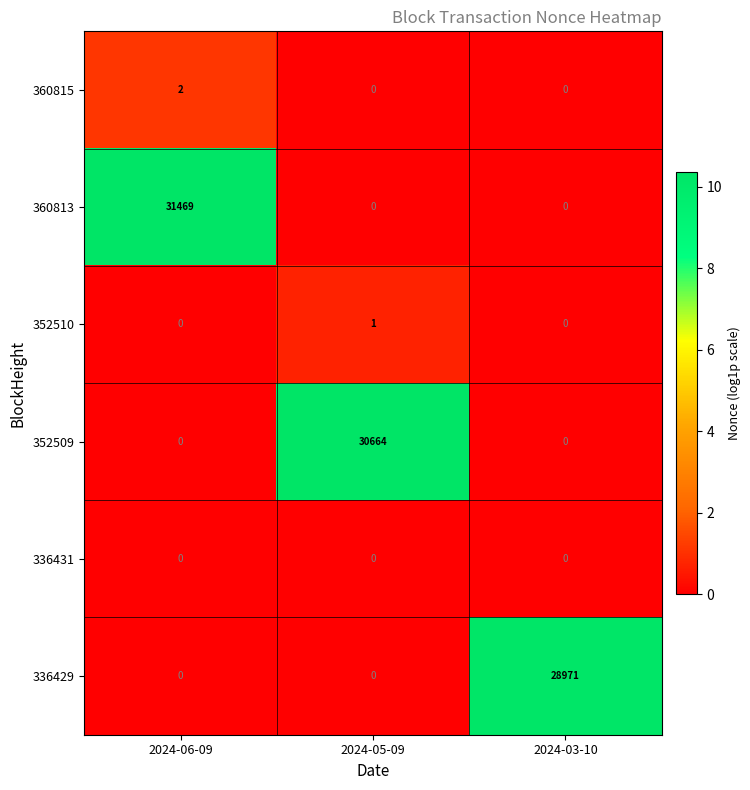

Is it true that 336429 equals 0 at 2024-06-09?

True